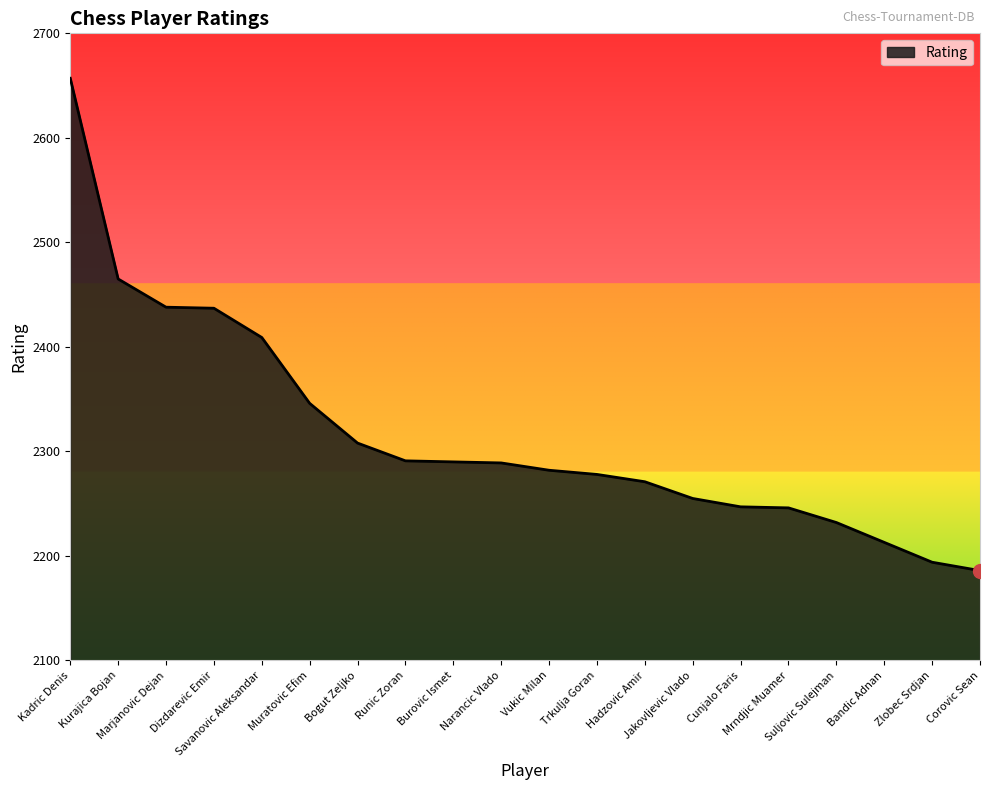

Where does the data first go above 2289?

Kadric Denis